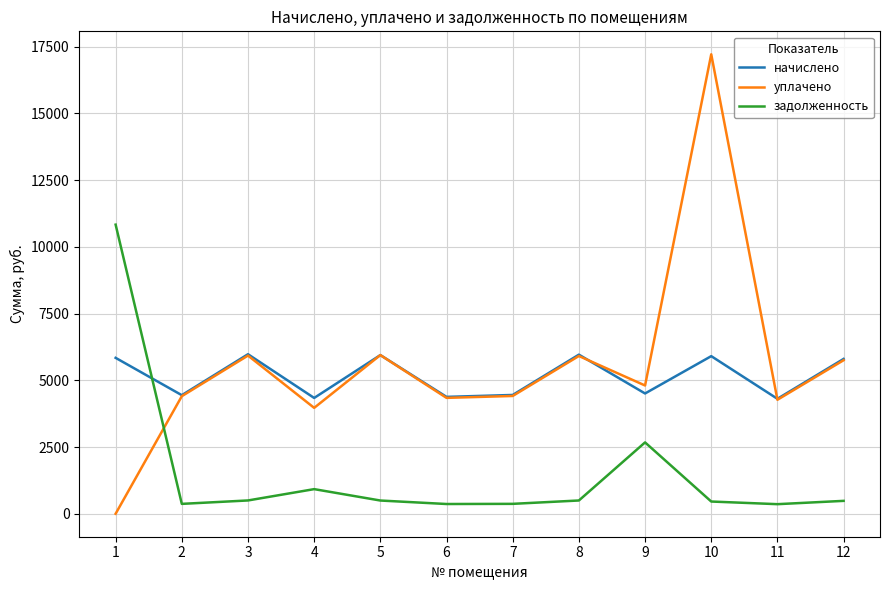

True or false: задолженность and уплачено cross at least once.

True